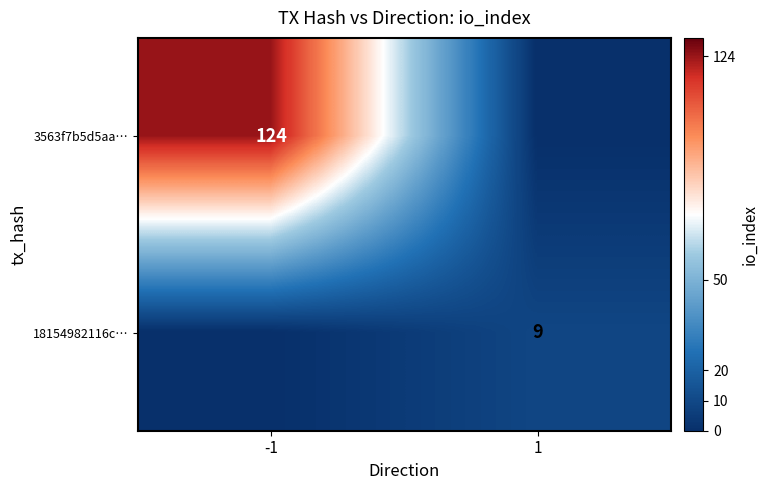

Is it true that 18154982116c… equals 14 at 1?

False